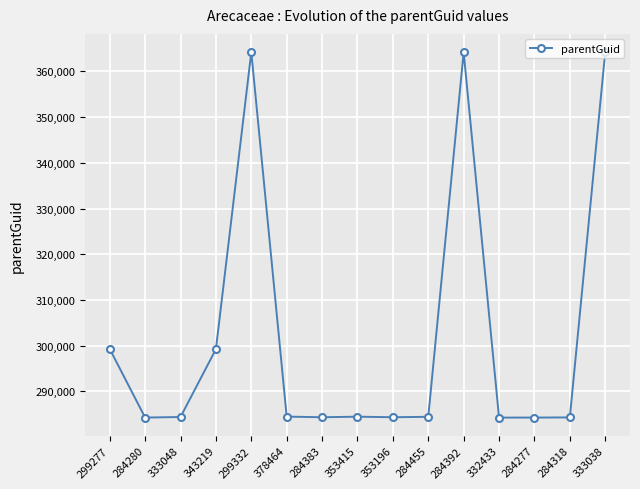

Approximately how many times larger is the value at 332433 compared to 353415?

1.0